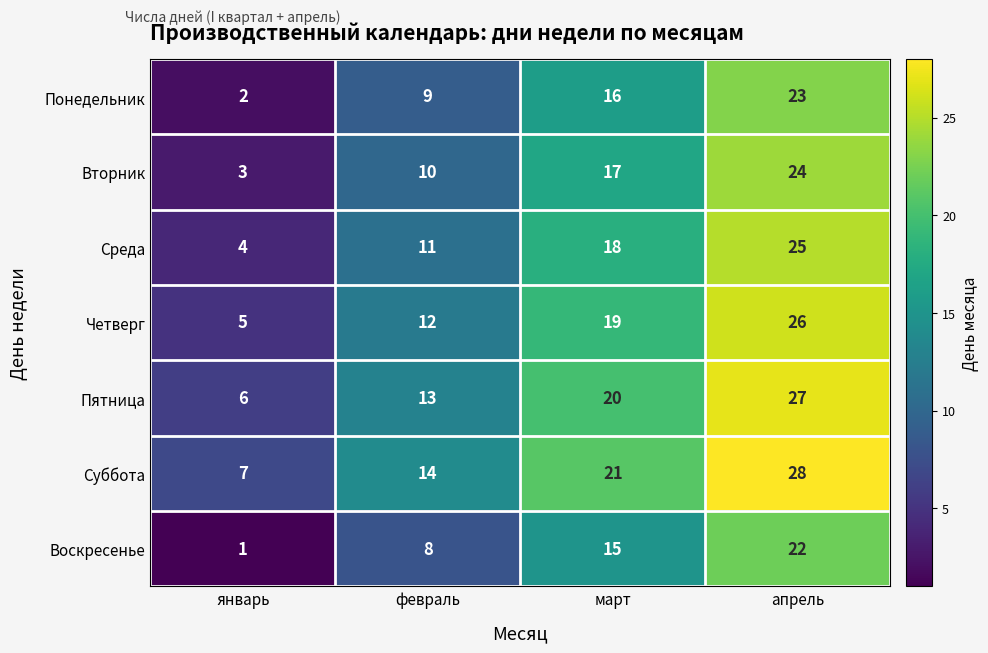

What is the total value across all series at январь?

28